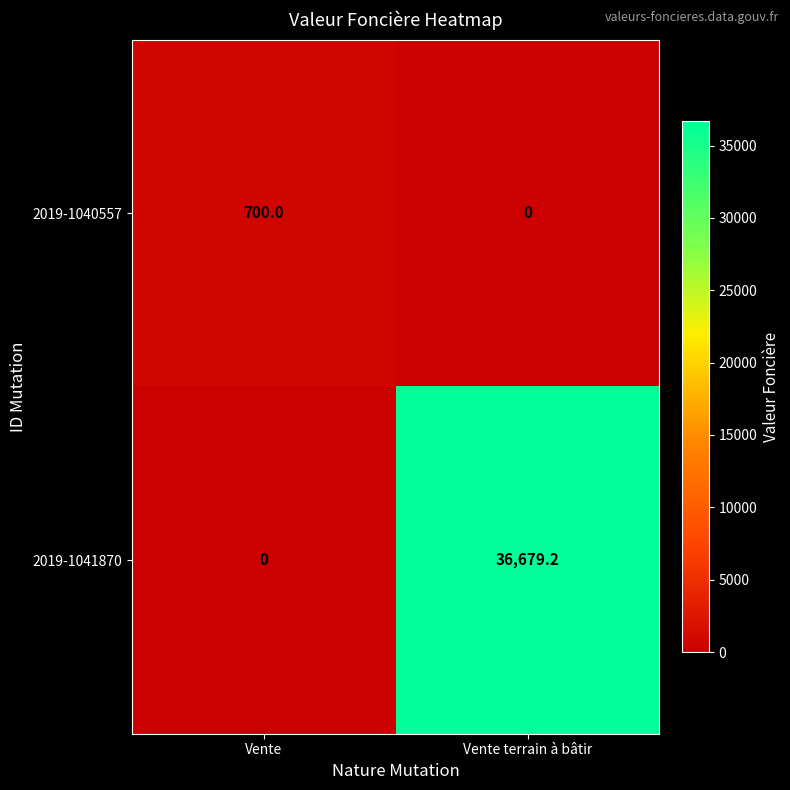

What is the average value of the 2019-1041870 series?

18339.6